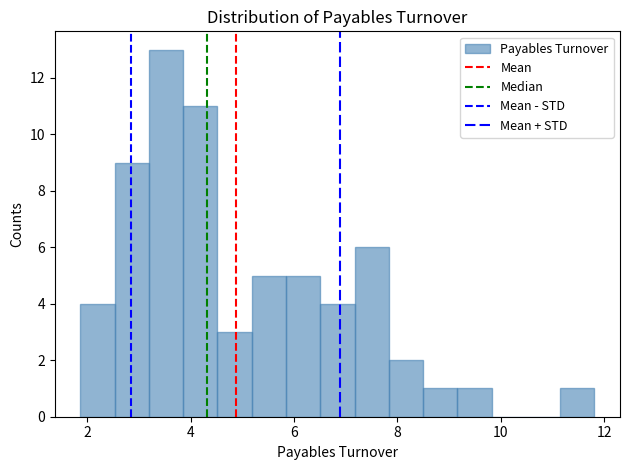

Read against the x-axis, roughly where is the centre of the tallest bar?

3.6